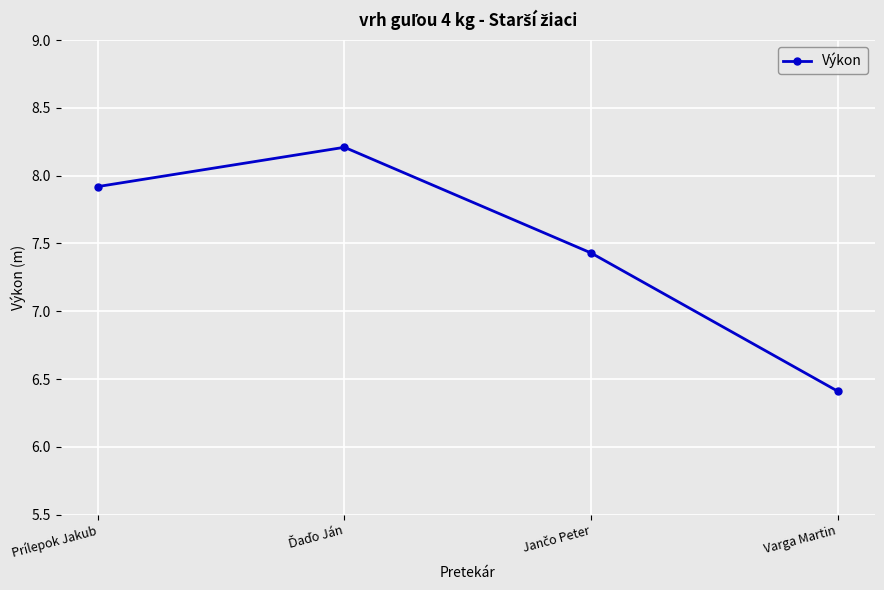

What is the difference between the second highest and second lowest values?

0.5